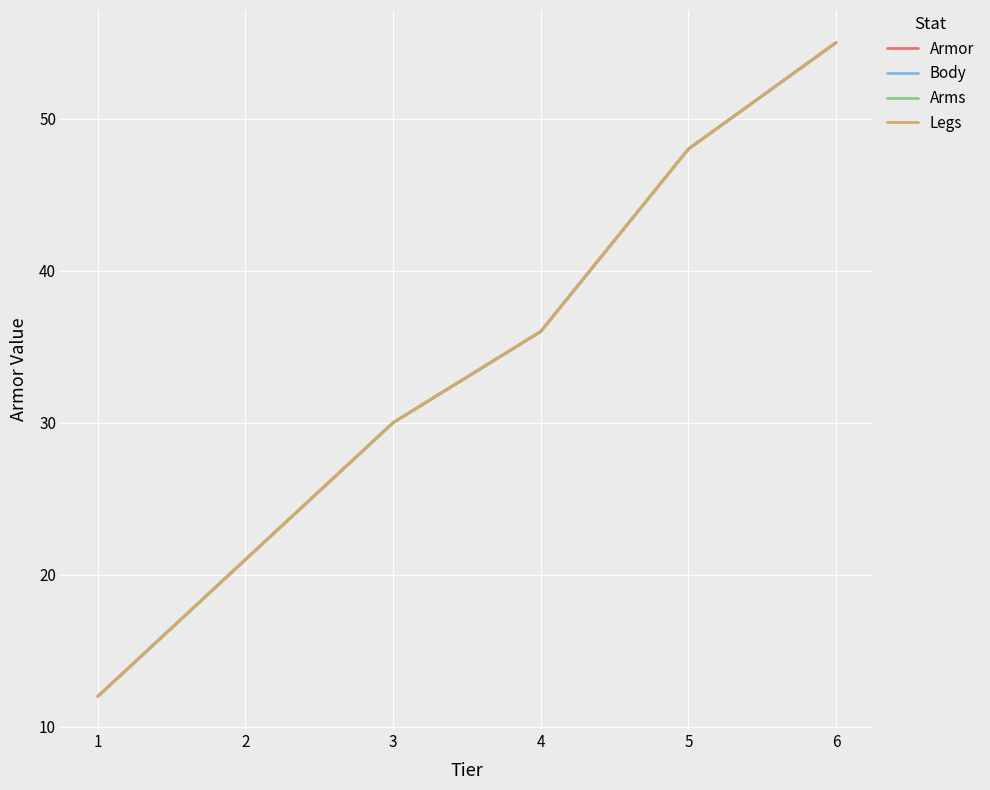

Does the chart display data point markers on the line(s)?

No